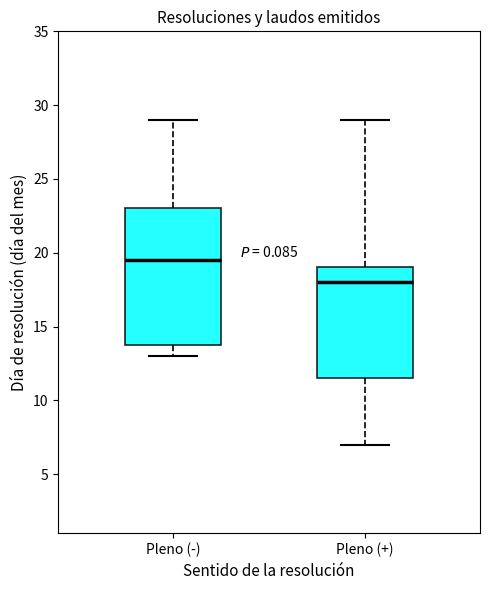

Reading left to right, transcribe this box plot: for each box, give where its median line is, the range the box spans, and where its two whiskers end, as read against the y-axis. The values are not printed on the chart, so give them approximately, as read against the axis.

Pleno (-): median 19.5, box 14.0 to 23.0, whiskers 13.0 to 29.0
Pleno (+): median 18.0, box 11.5 to 19.0, whiskers 7.0 to 29.0